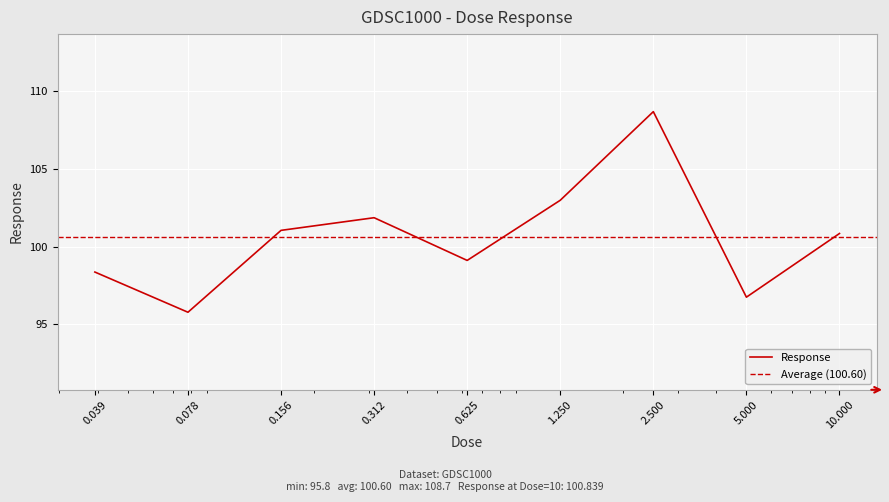

How many lines are shown in the chart?

1